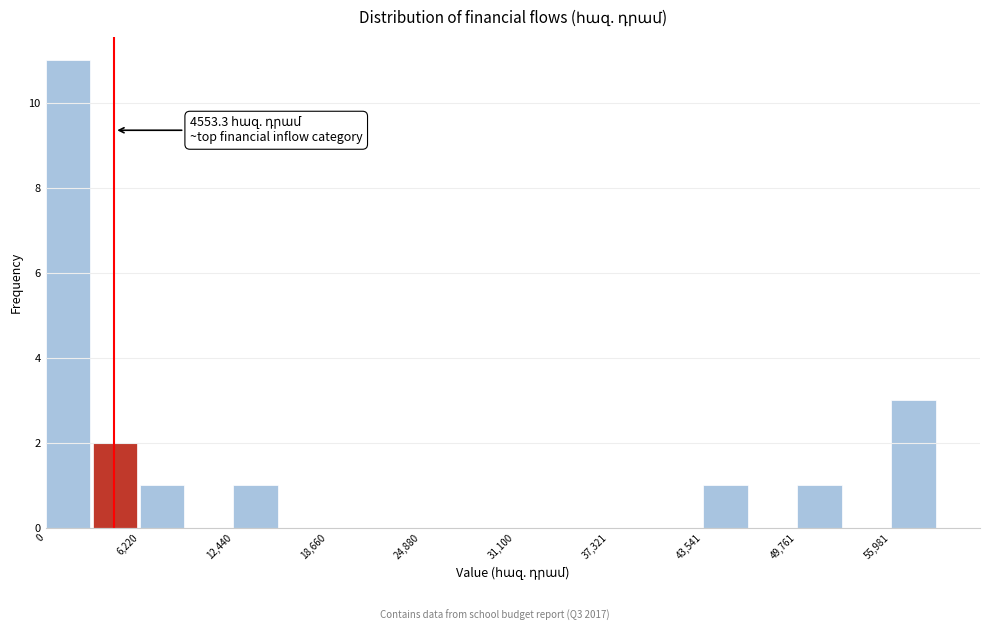

Read against the x-axis, roughly where is the centre of the tallest bar?

1000